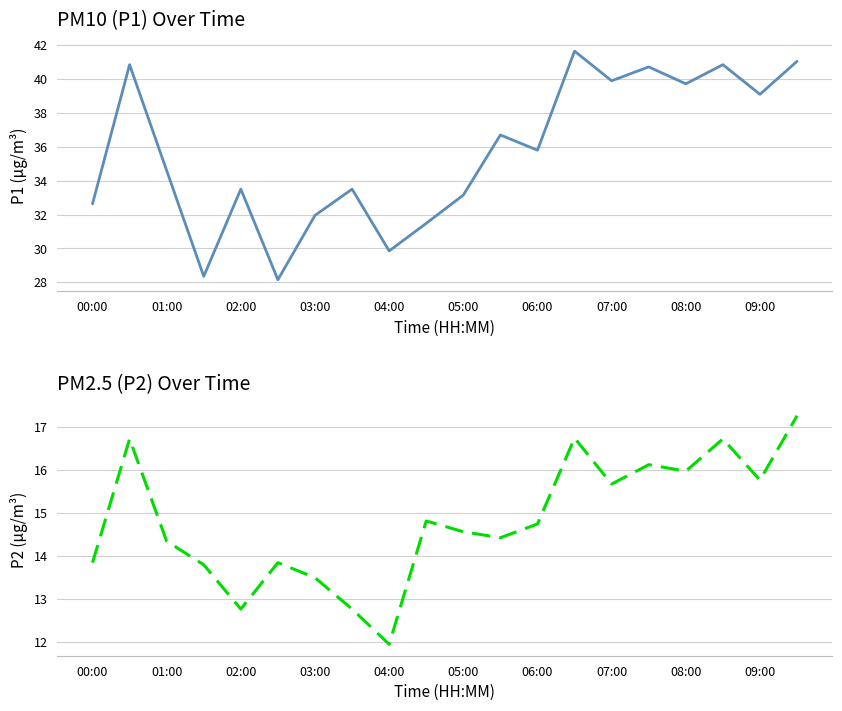

True or false: P2 and P1 intersect in this chart.

False